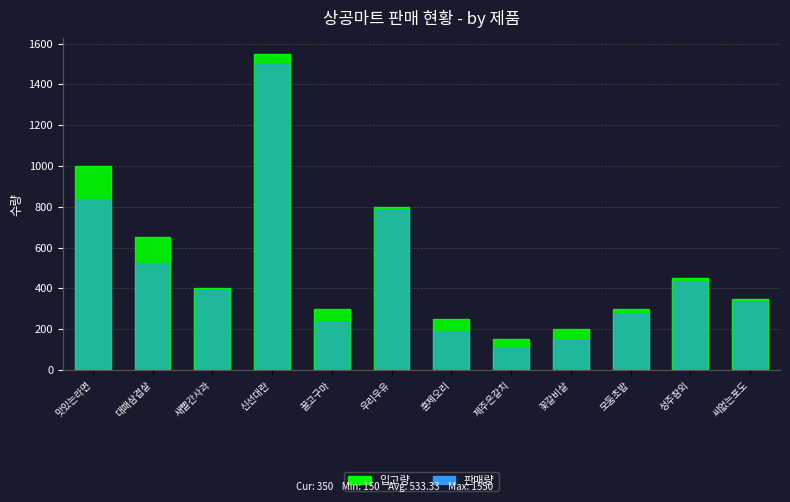

What is the lowest value of the 입고량 series?

150